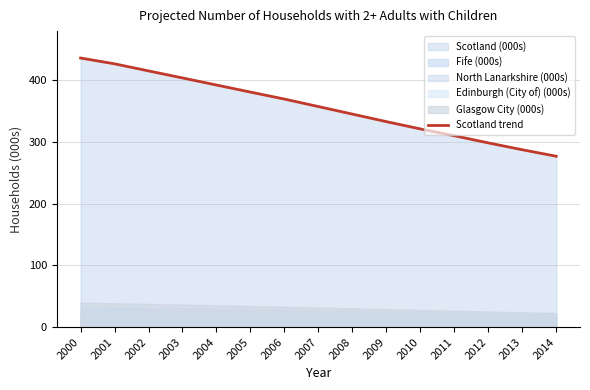

Where does the data first go above 357?

2000